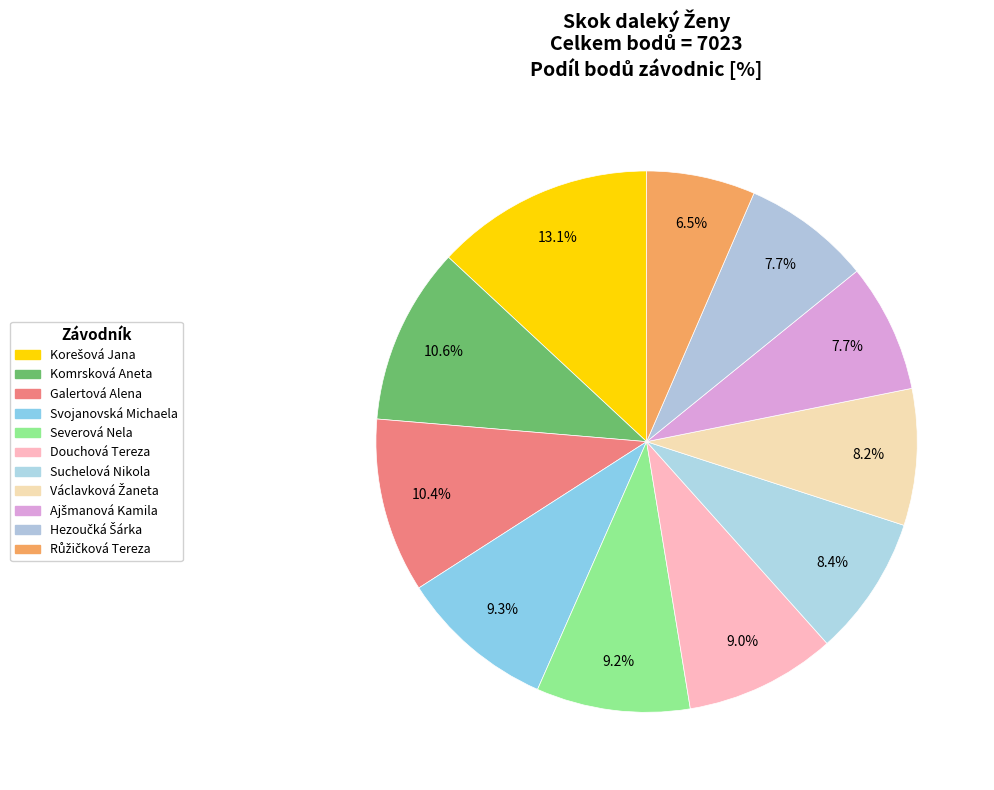

Which has a higher value, Václavková Žaneta or Korešová Jana?

Korešová Jana